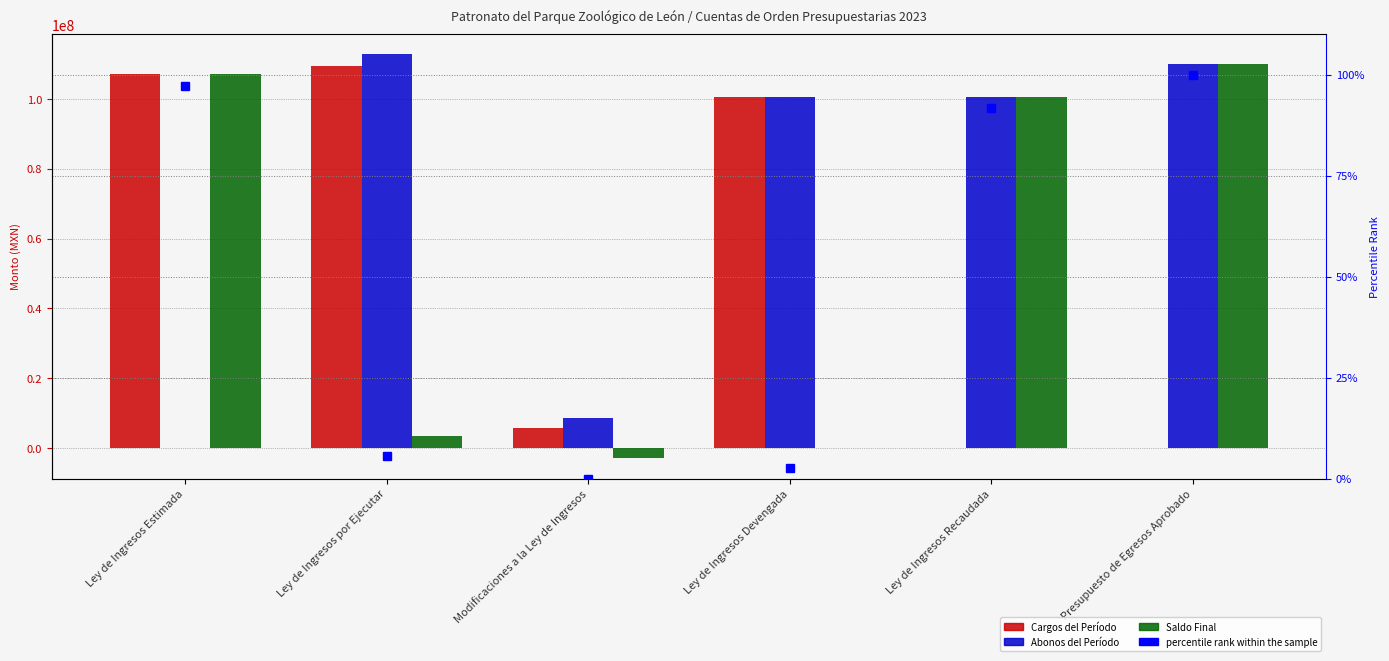

What is the difference between the highest and lowest values at Ley de Ingresos Recaudada?

100586932.5